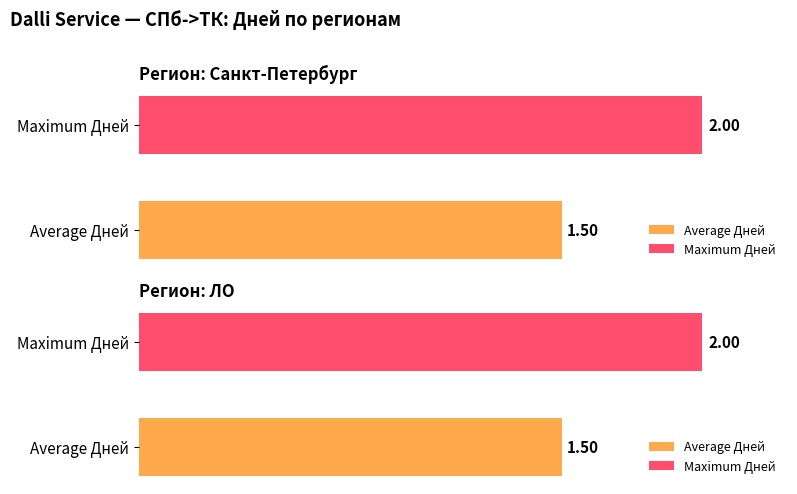

List the labels in order of Maximum utilization value, largest first.

ЛО, Санкт-Петербург